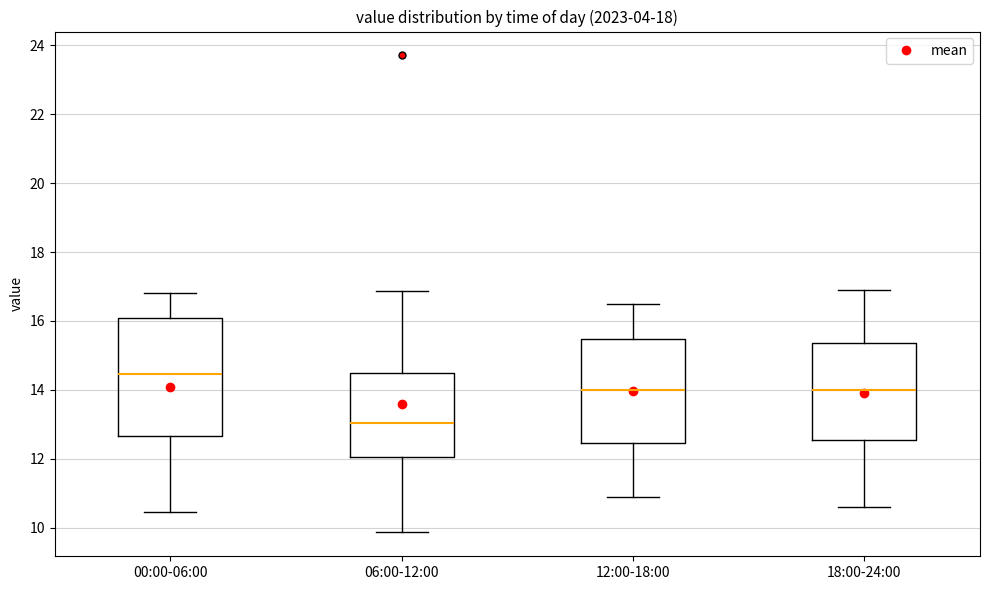

Where is the upper edge of the box for 06:00-12:00 on the y-axis? The values are not printed on the chart, so give them approximately, as read against the axis.

14.6